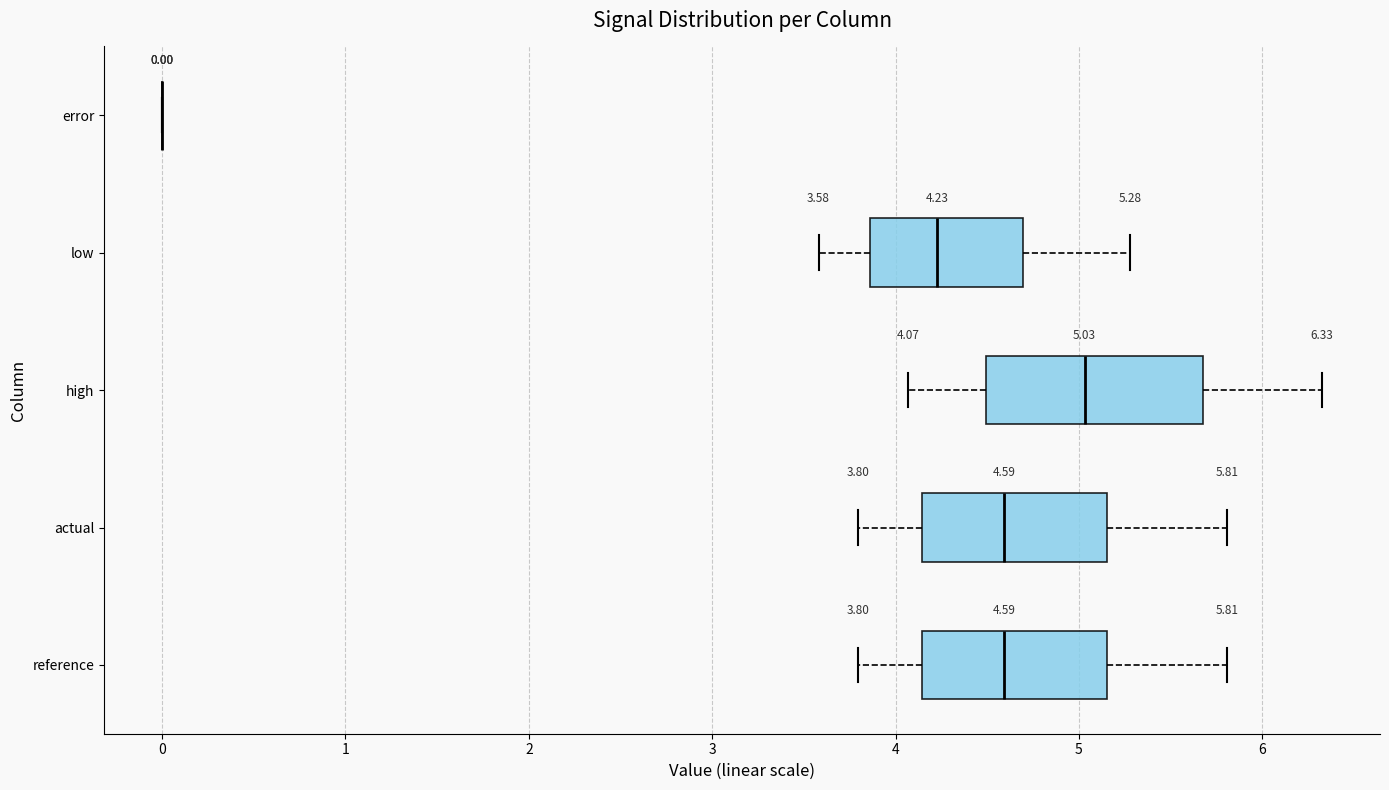

Comparing the boxes themselves (not the whiskers), which one is the widest?

high